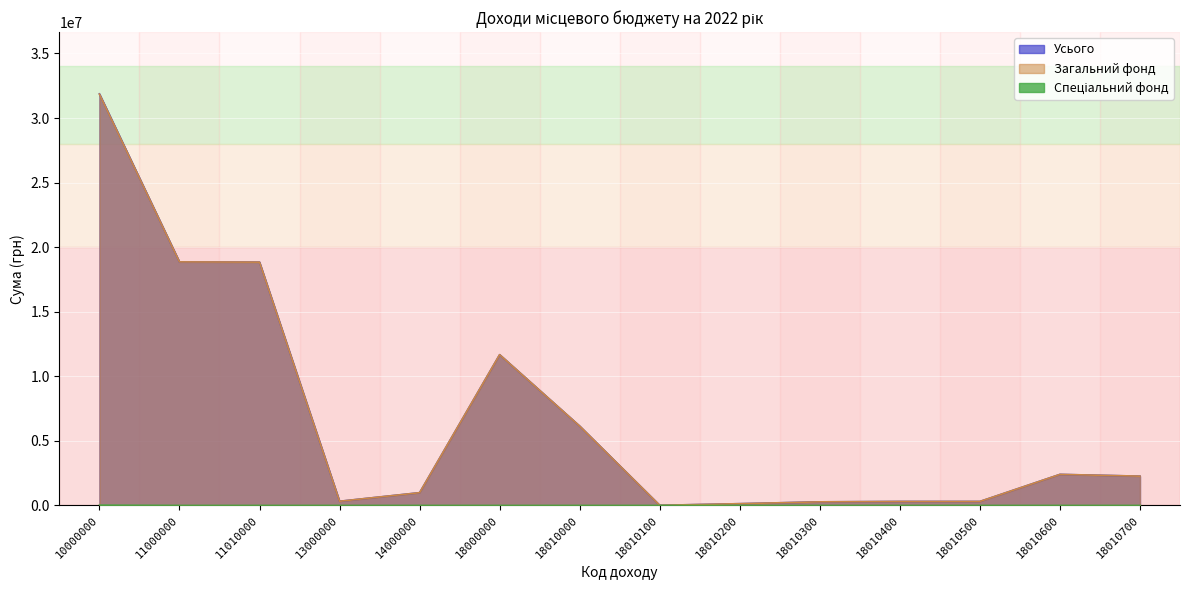

Where is the first local minimum for Загальний фонд?

13000000